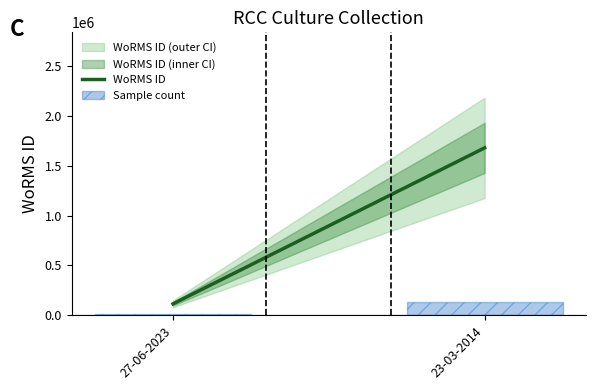

What is the minimum value shown in the chart?

9204.8